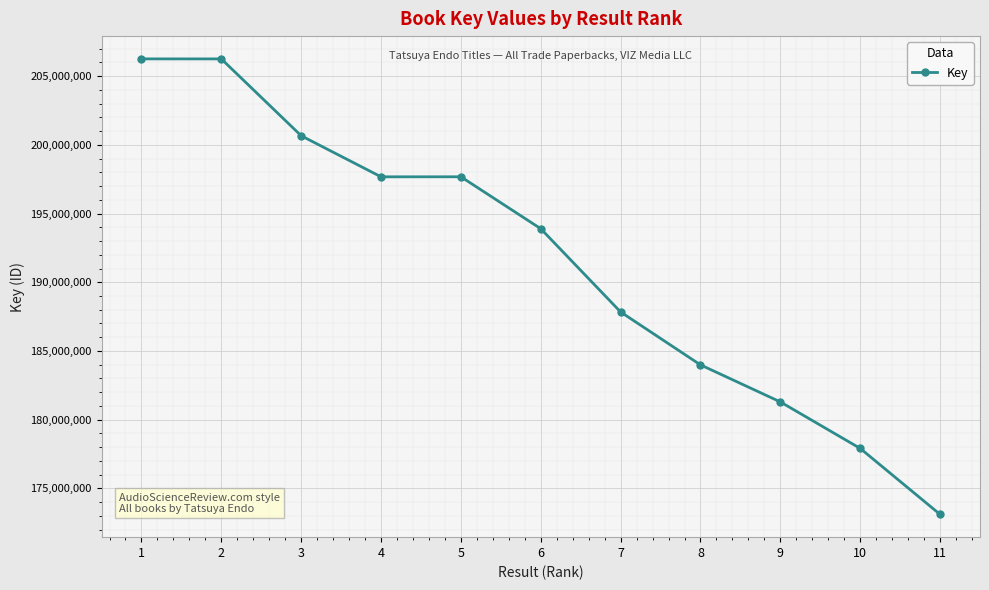

What is the average value?

191503950